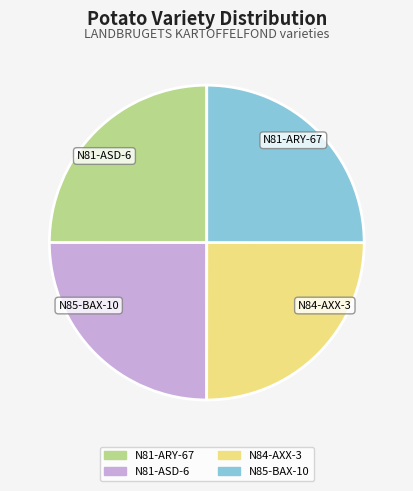

How many segments does this pie chart have?

4